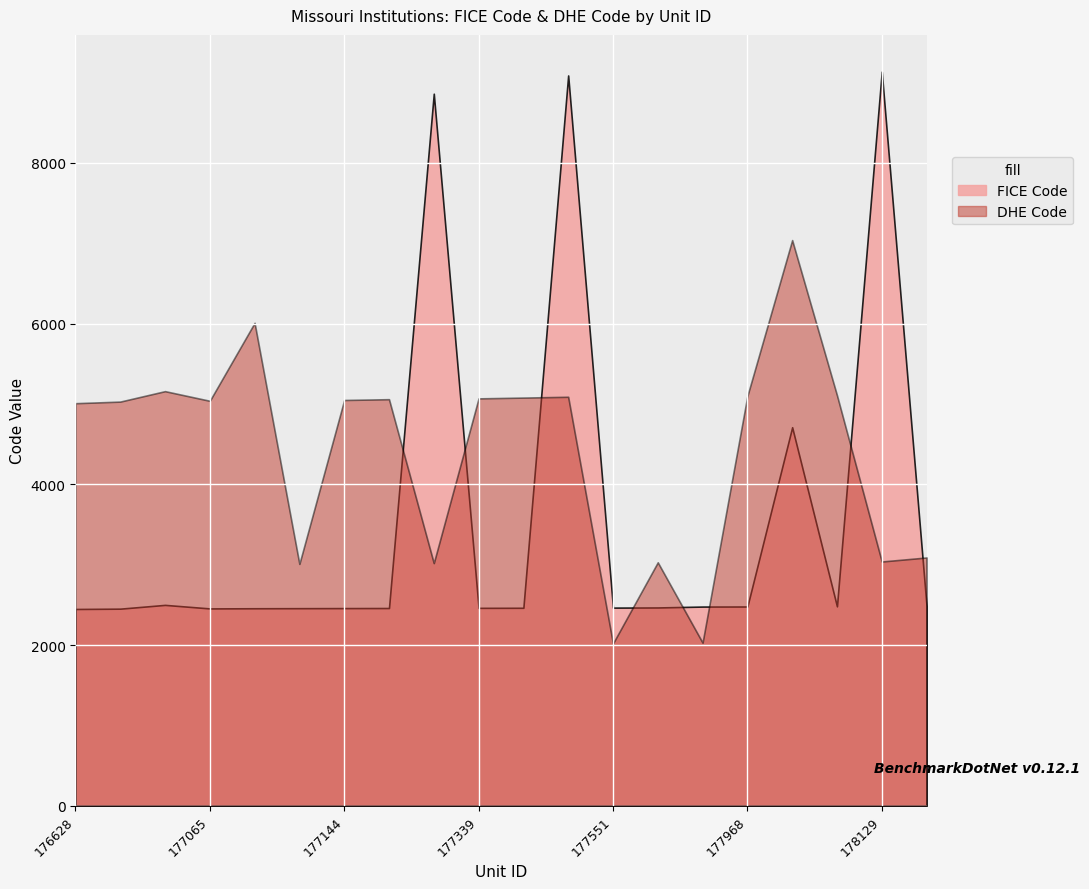

Which series has the largest range (max minus min)?

FICE Code